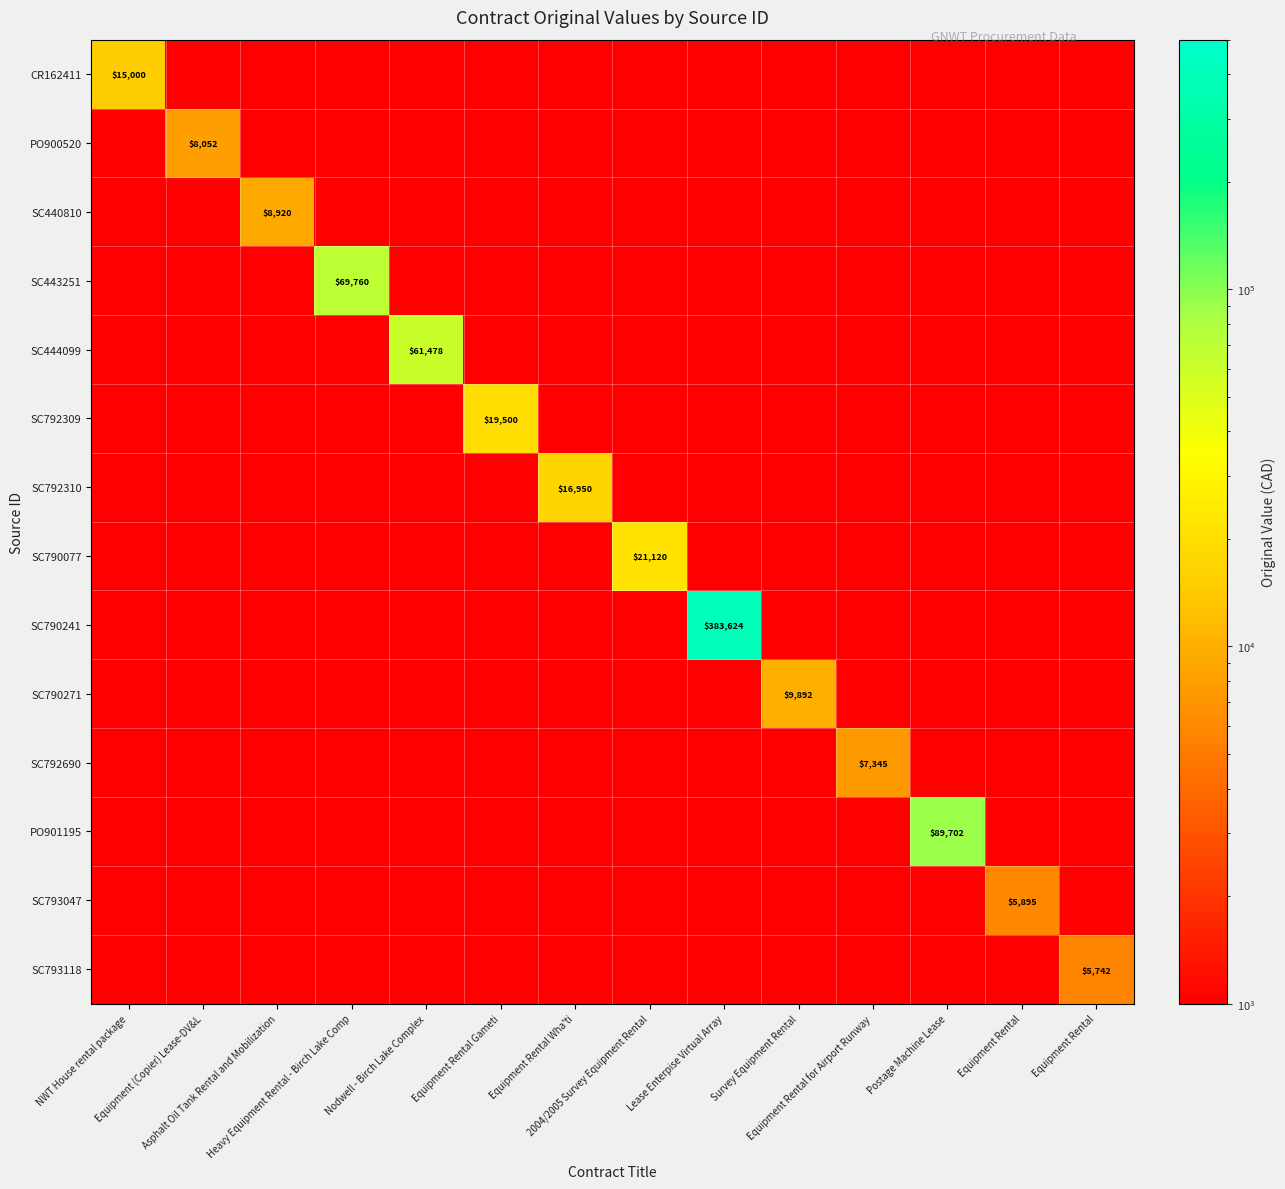

At which category is the sum across all series the highest?

Lease Enterpise Virtual Array